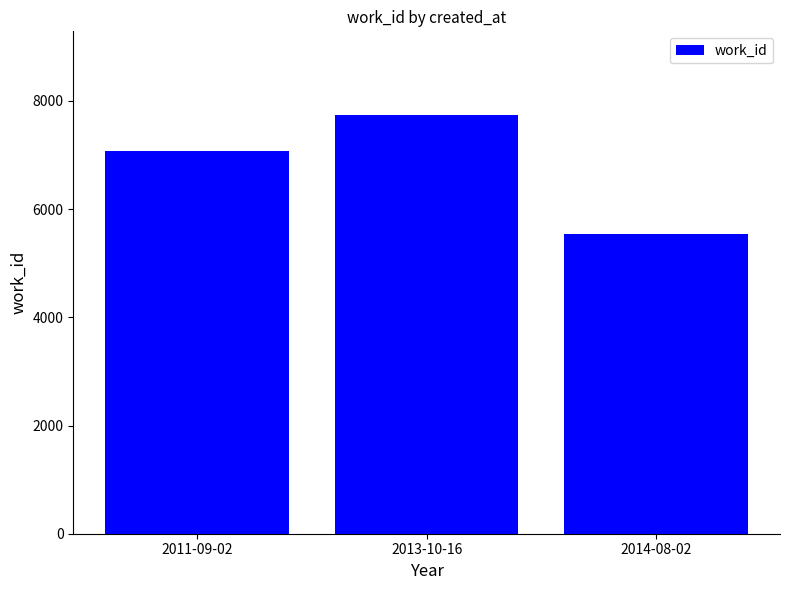

What is the sum of all values?

20353